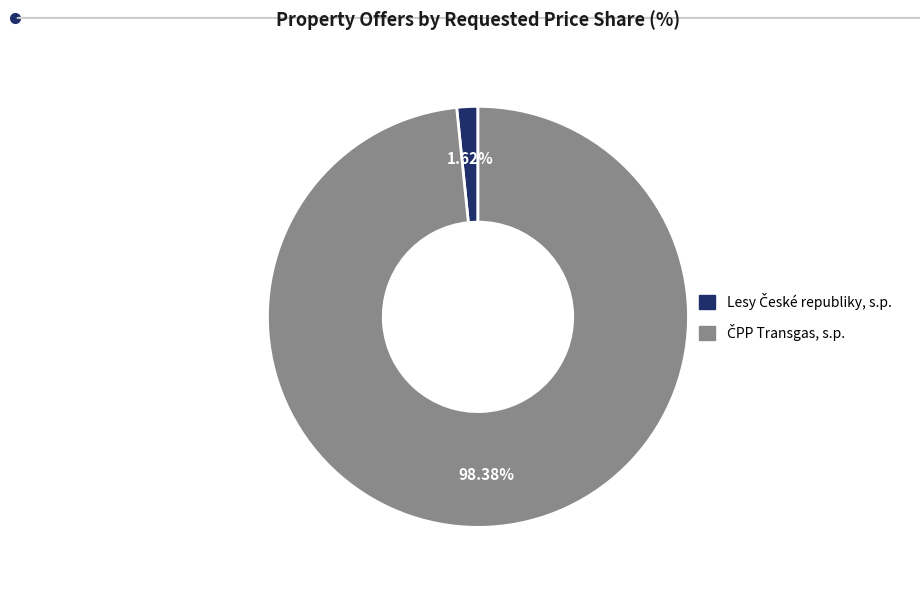

Does any single category account for the majority?

Yes